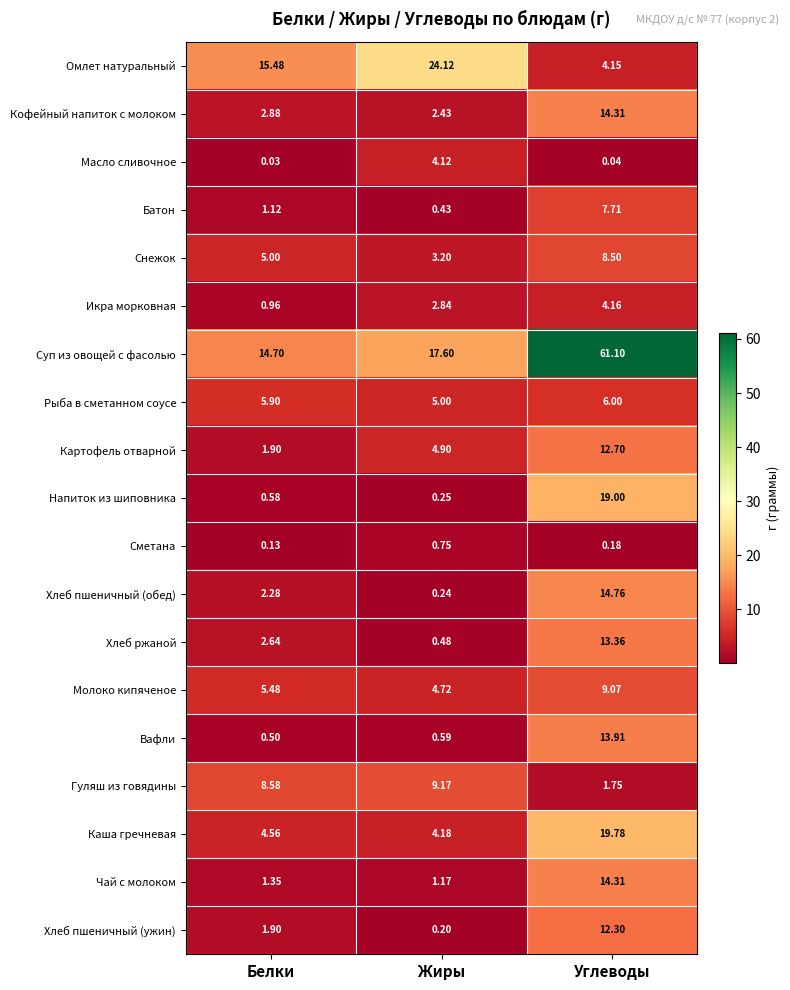

Which series changed the most between Жиры and Углеводы?

Суп из овощей с фасолью